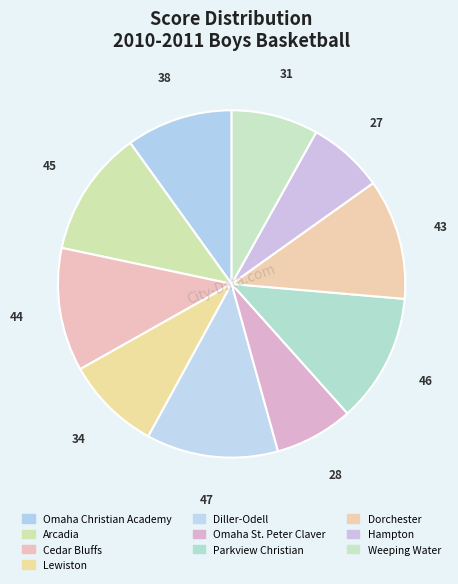

What is the ratio of the value at Parkview Christian to the value at Omaha St. Peter Claver?

1.6